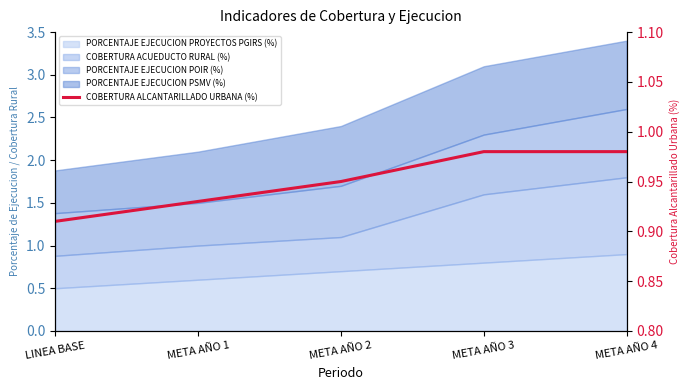

Does the chart have visible grid lines?

No